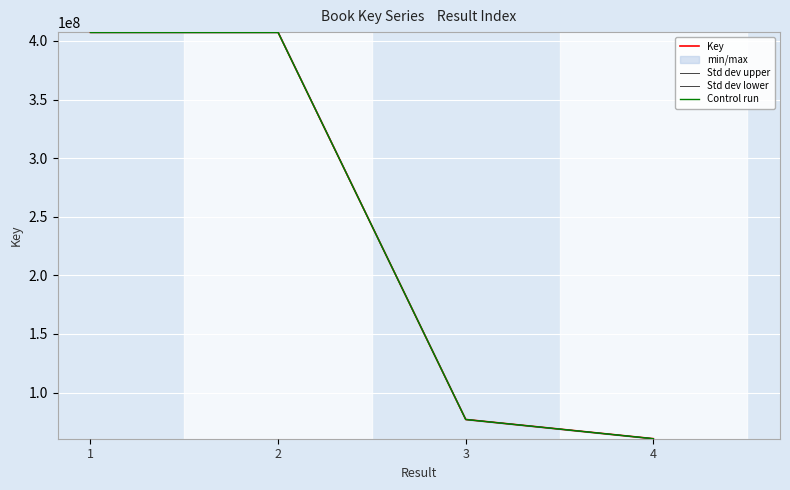

Reading right to left, extract all data points from this chart.

Key: 60672201.0	77063588.0	407286439.0	407286897.0
Std dev upper: 60684335.4	77079000.7	407367896.3	407368354.4
Std dev lower: 60660066.6	77048175.3	407204981.7	407205439.6
Control run: 60653999.3	77040468.9	407164253.1	407164710.9